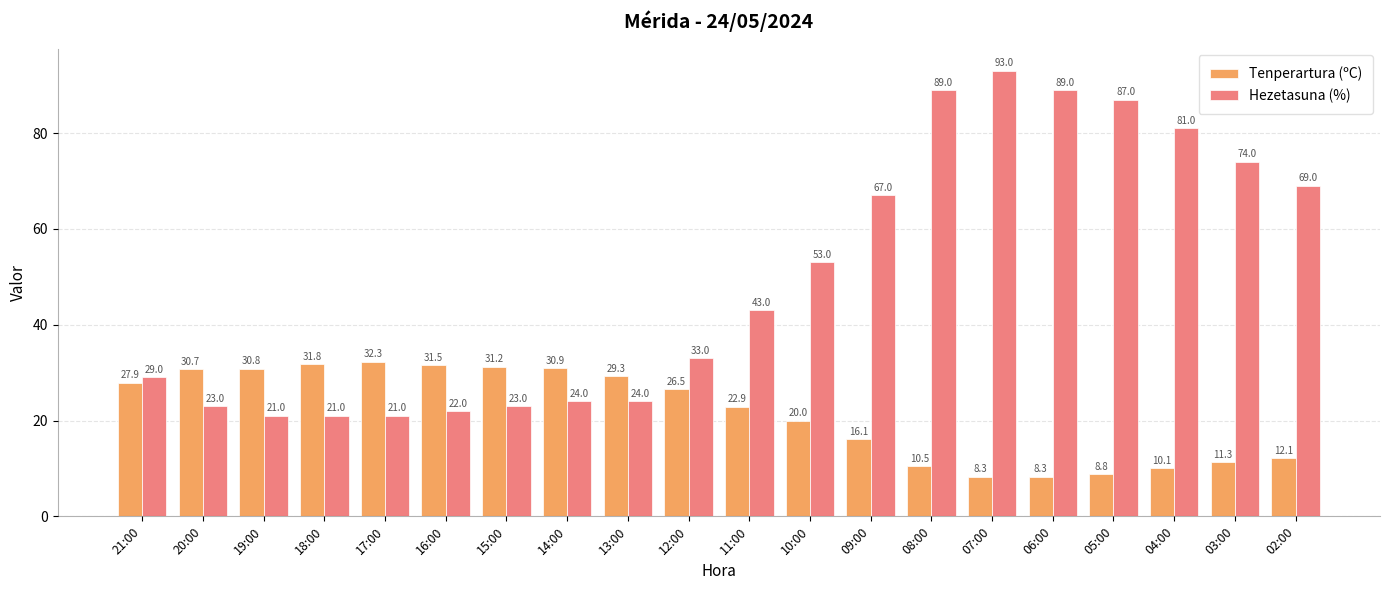

Between 07:00 and 02:00, which series saw the biggest shift?

Hezetasuna (%)